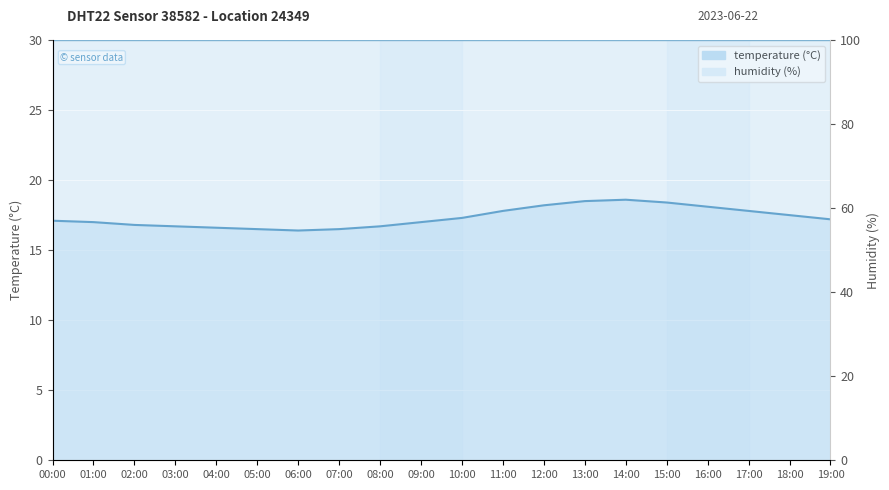

Which label corresponds to the largest value in the chart?

14:00